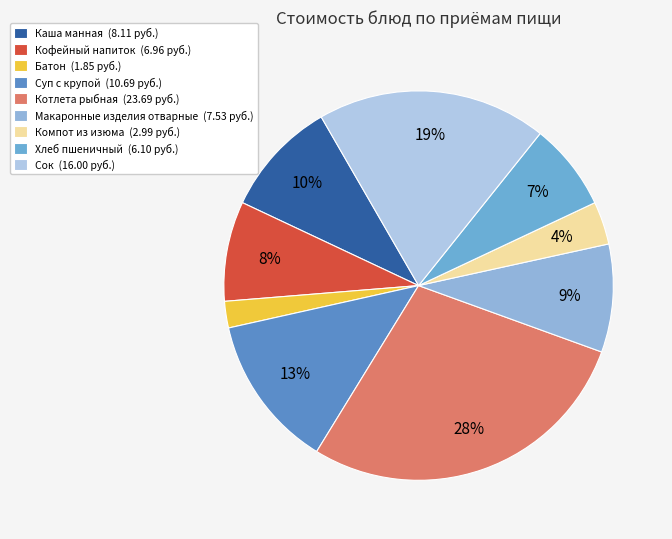

To the nearest percent, what is the difference between the largest and smallest slice percentages?

26%